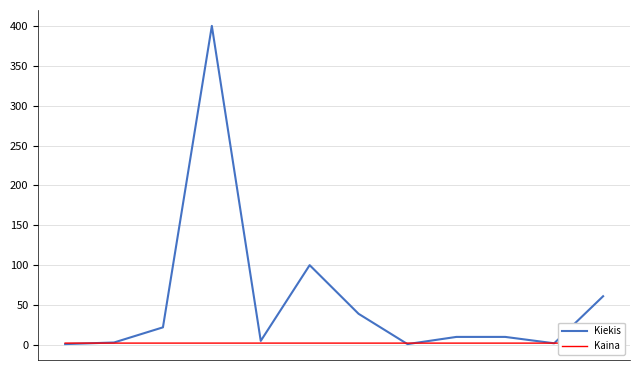

What is the total value across all series at 6?

41.2